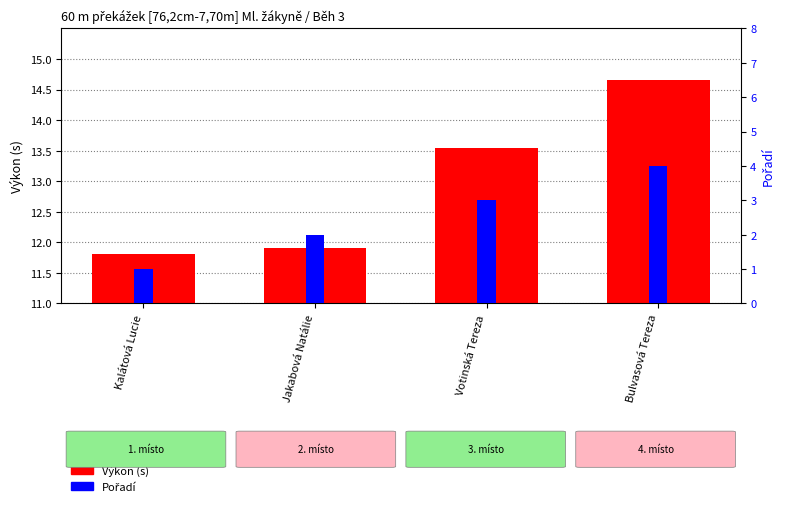

True or false: Výkon (s) has a value of 4.7 at Bulvasová Tereza.

False